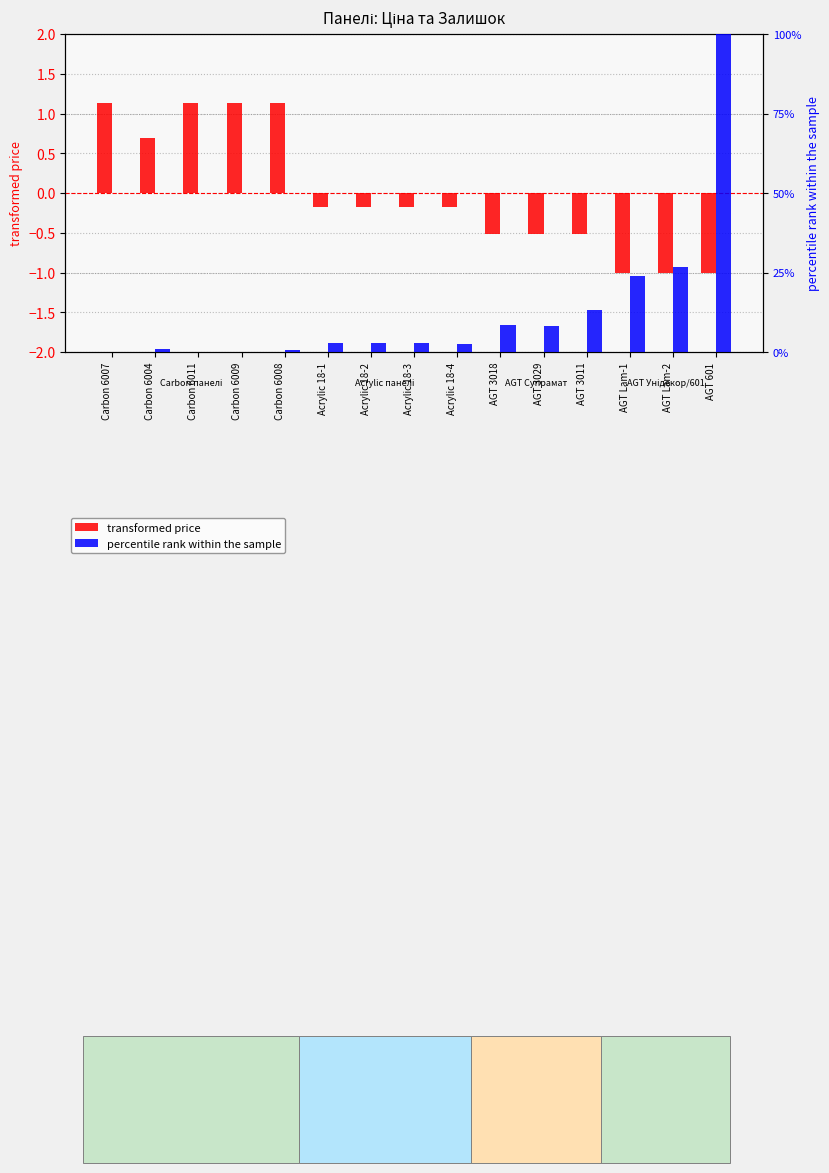

How many data points does each series have?

15